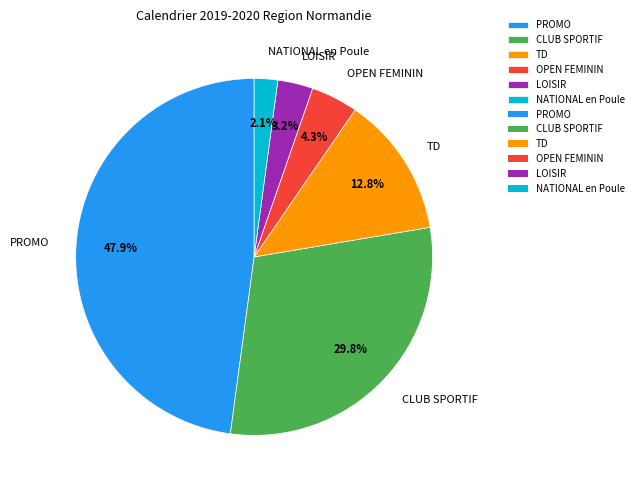

Approximately how many times larger is the value at PROMO compared to CLUB SPORTIF?

1.6